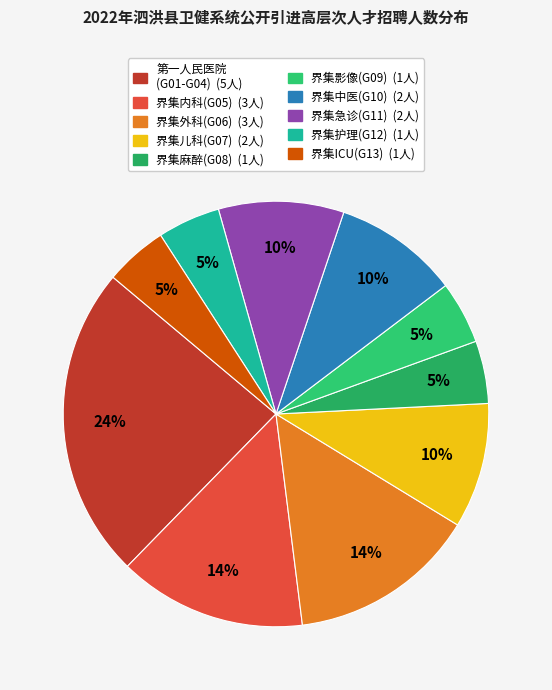

To the nearest percent, what is the average slice percentage?

10%